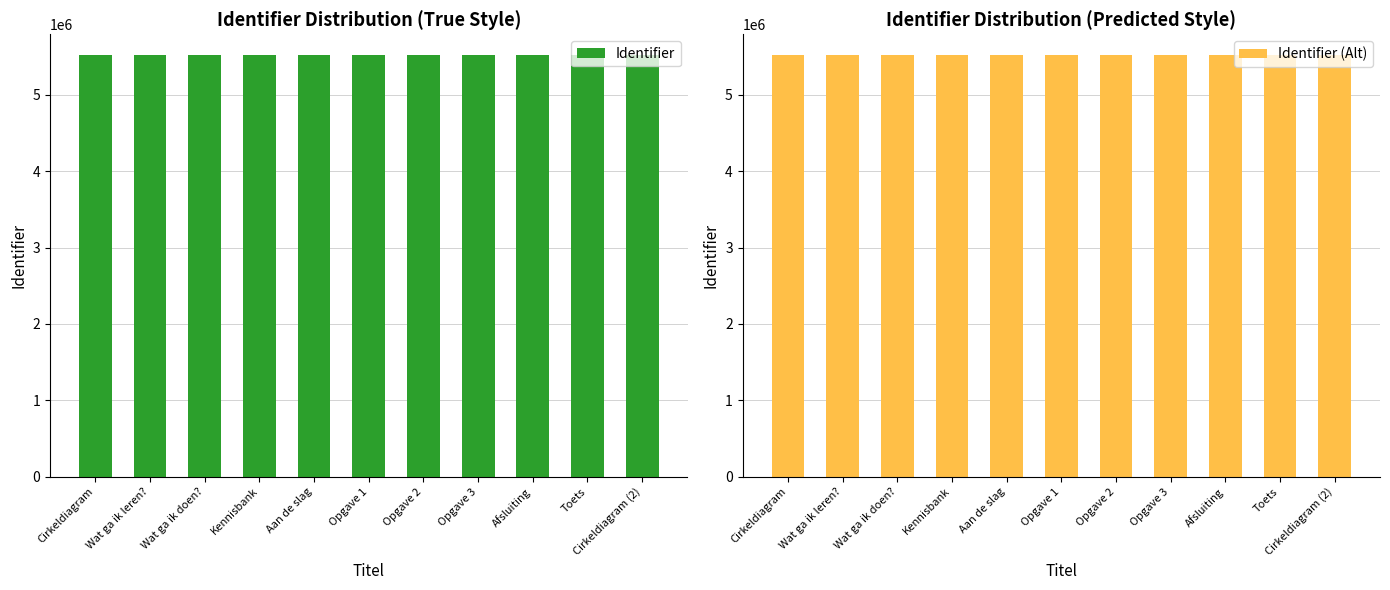

What is the difference between the maximum and minimum values in the Identifier series?

29